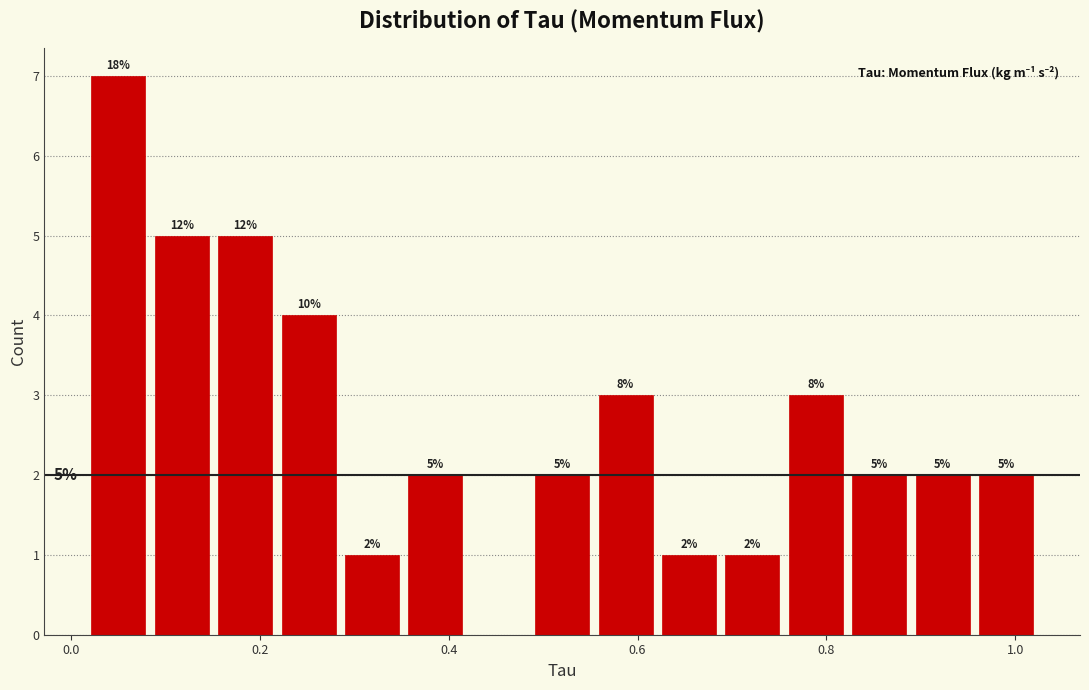

Read against the x-axis, roughly where is the centre of the tallest bar?

0.06